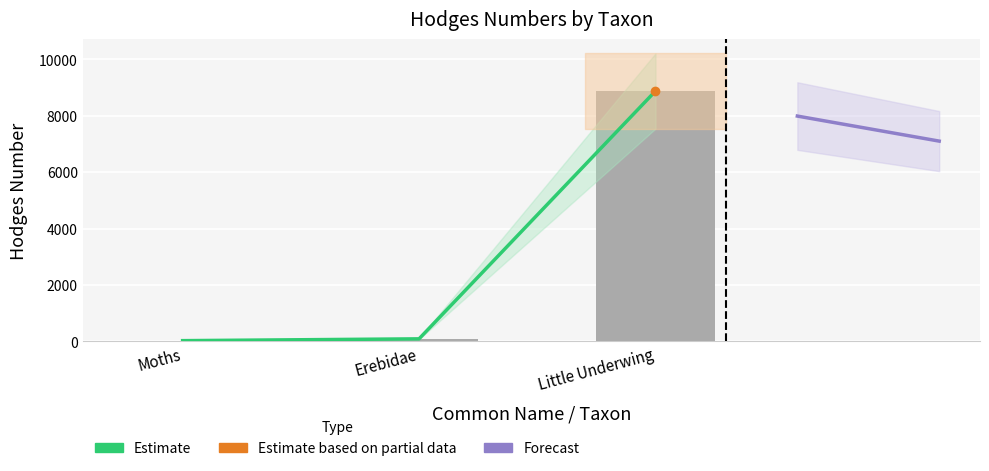

What is the average value?

2998.7